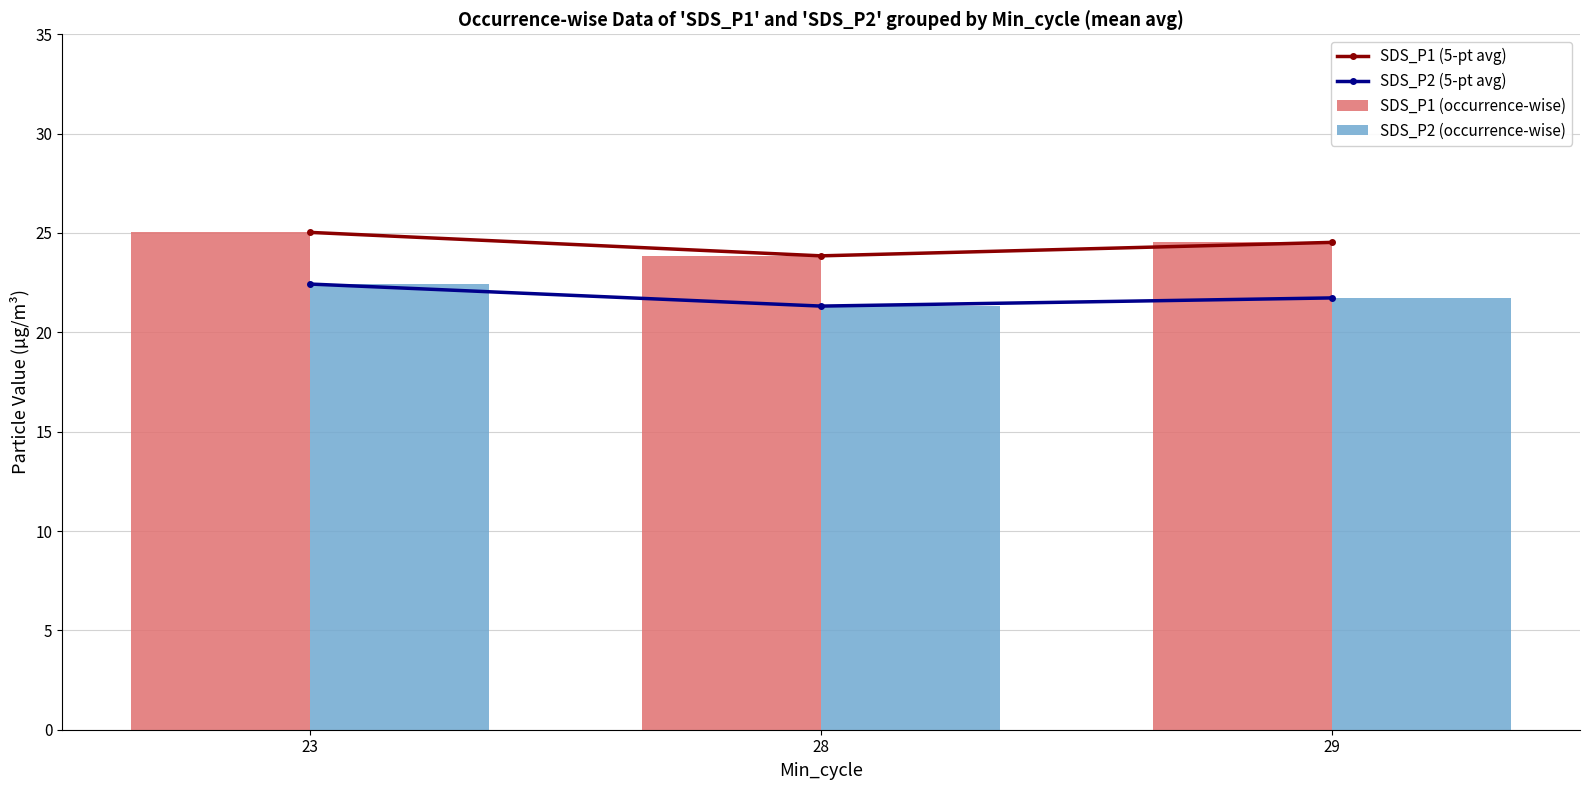

What is the difference between the highest and lowest values at 23?

2.6